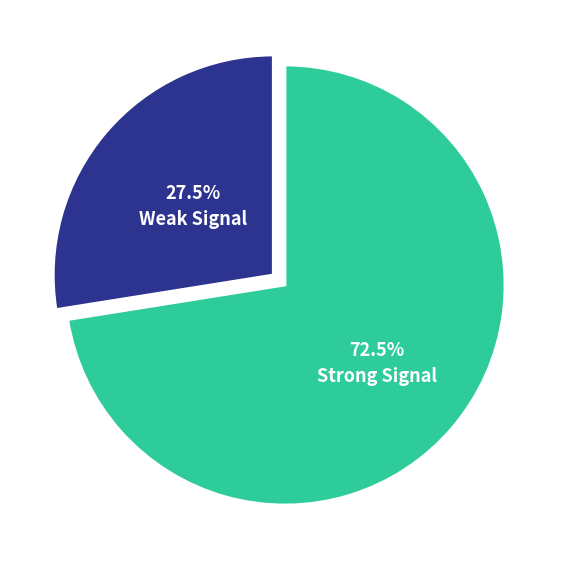

Does any single category account for the majority?

Yes